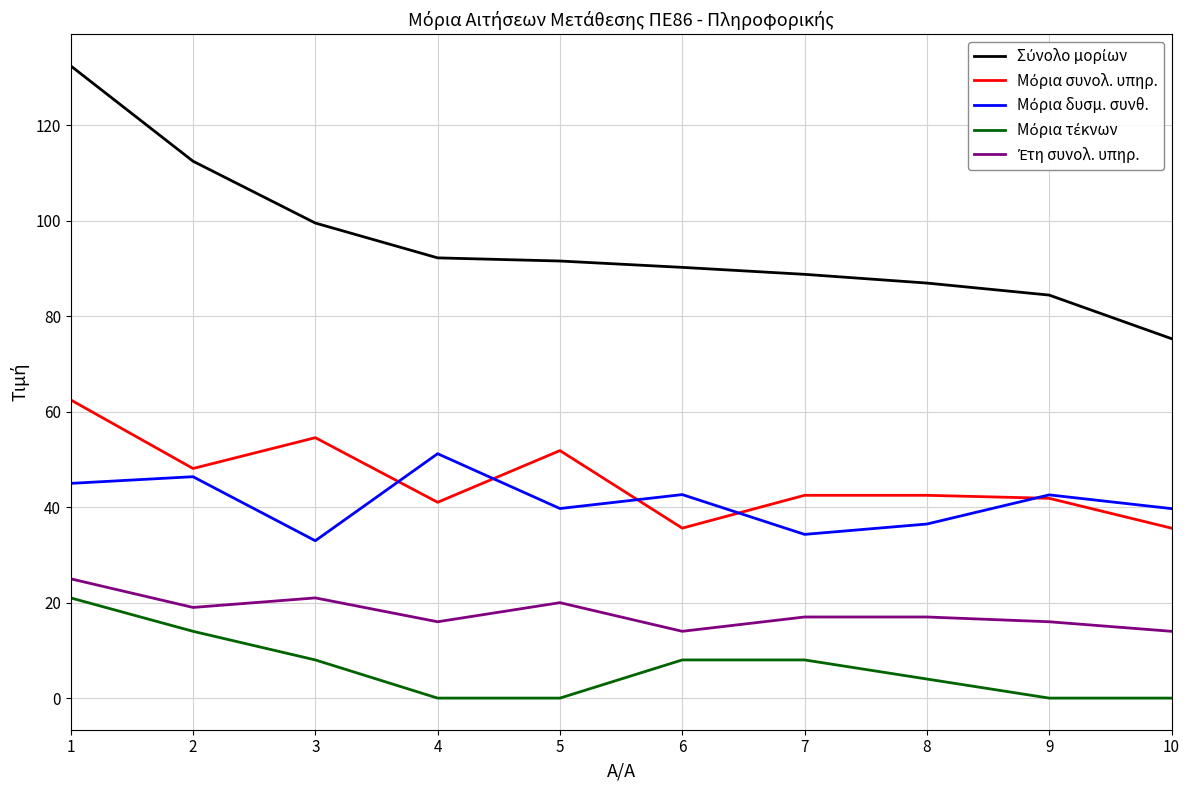

What is the greatest value displayed?

132.5